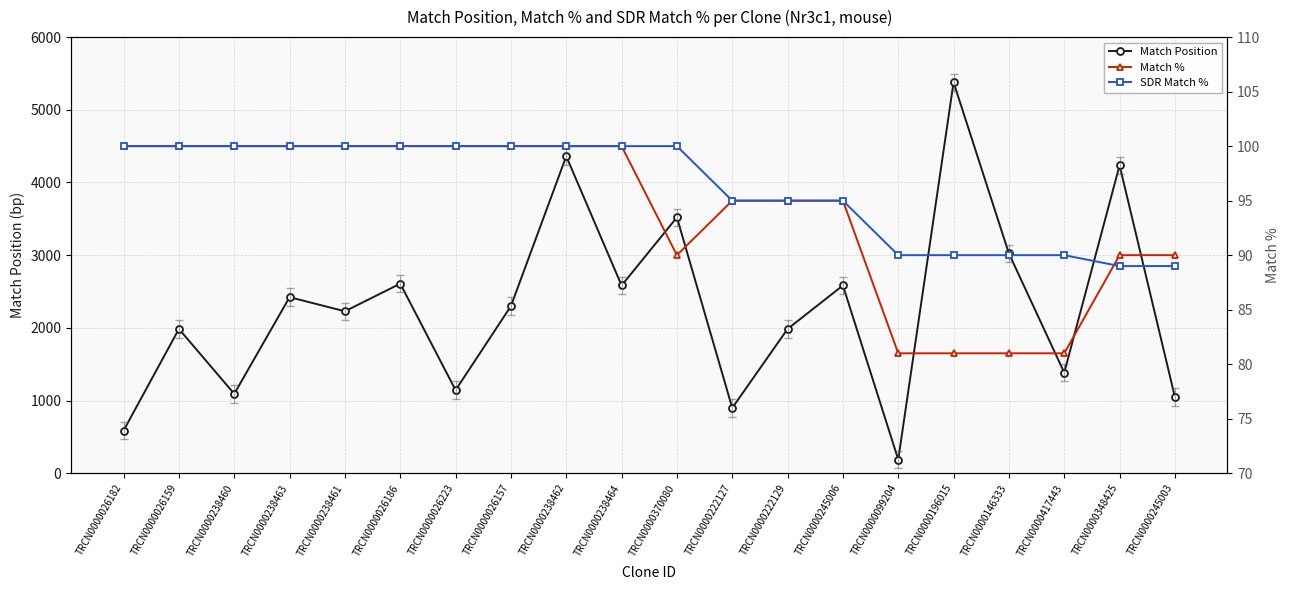

What is the minimum value shown in the chart?

81